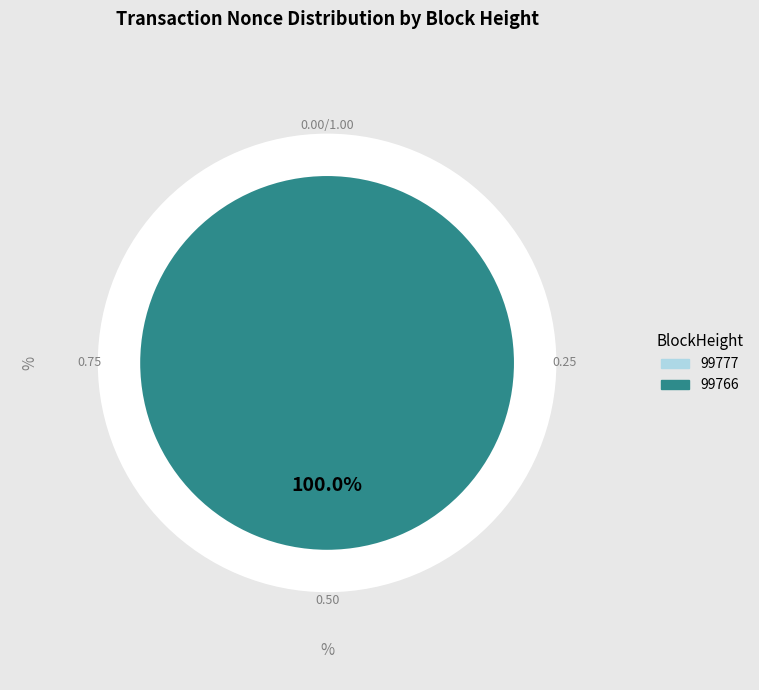

How many segments does this pie chart have?

2